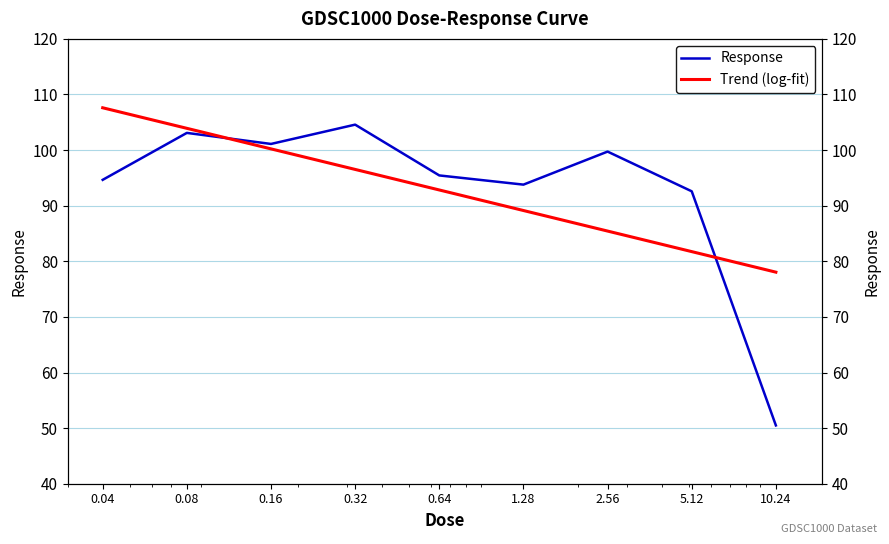

What is the change in value from 0.32 to 2.56?

-4.8